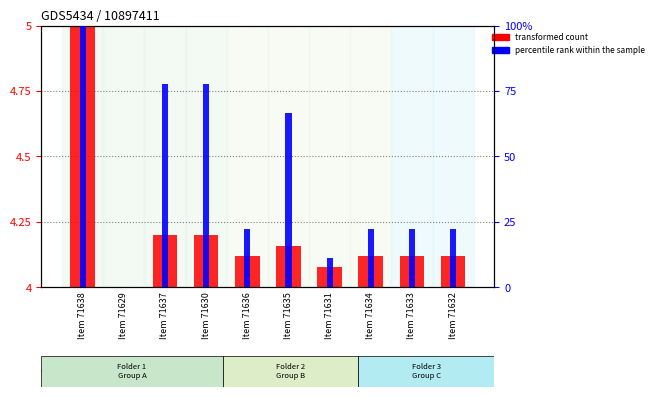

Between Item 71635 and Item 71634, which series saw the biggest shift?

percentile rank within the sample